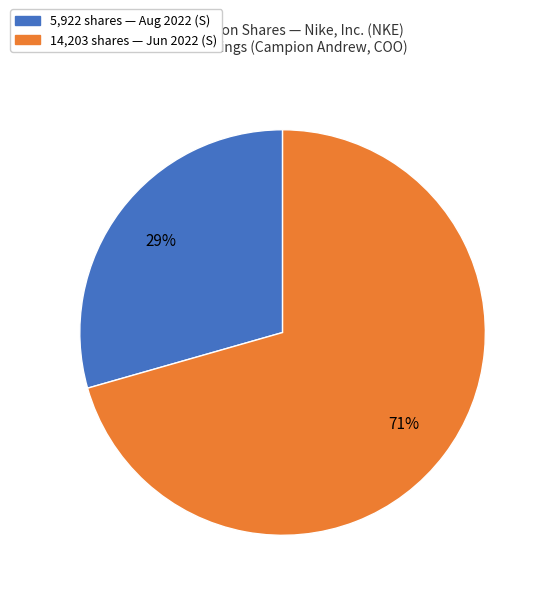

To the nearest percent, what is the average slice percentage?

50%